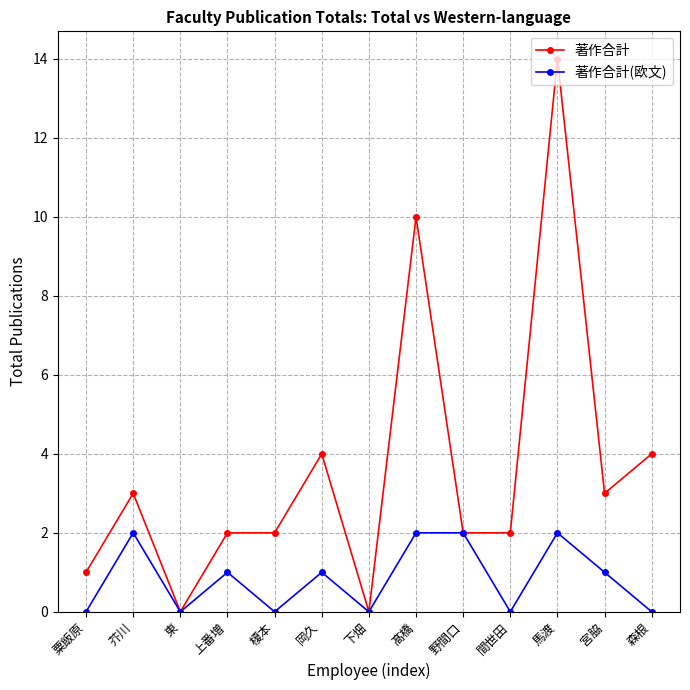

Which series has the largest total across all categories?

著作合計